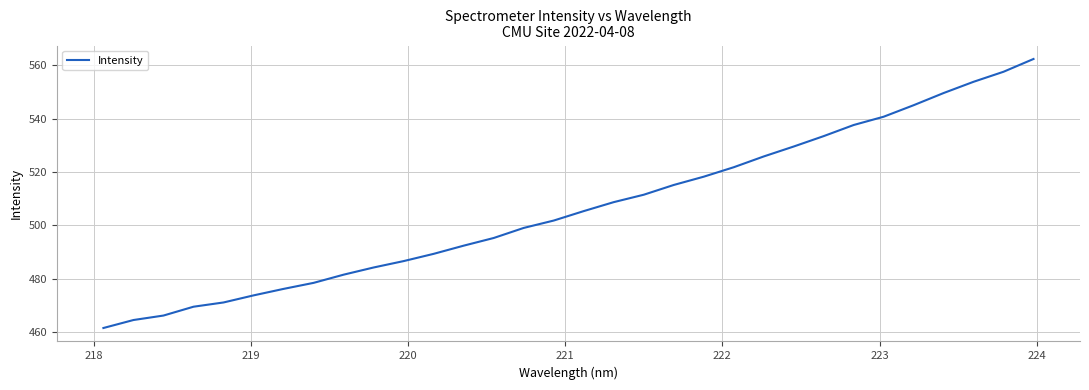

What is the greatest value displayed?

562.3